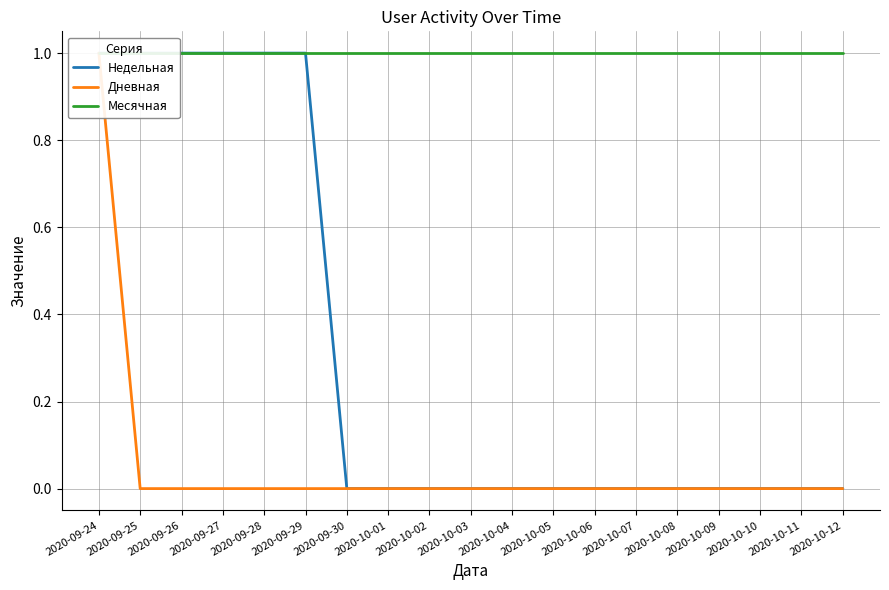

Which category has the lowest value in the Недельная series?

2020-09-30